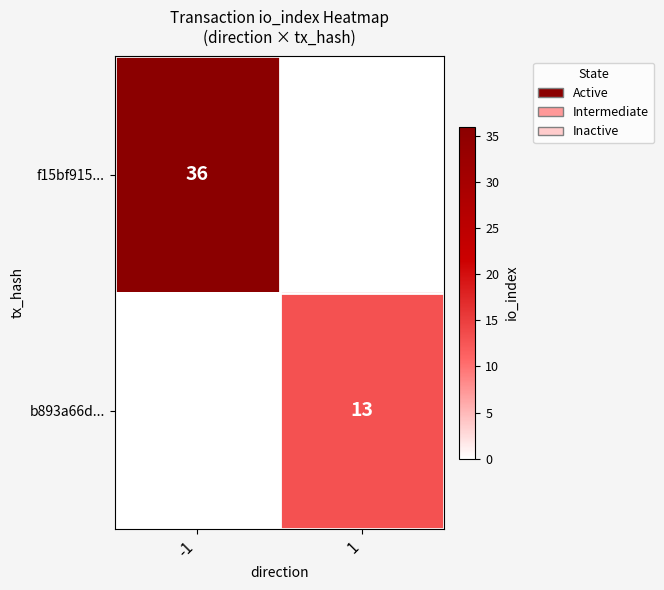

Is it true that b893a66d... equals 6 at 1?

False